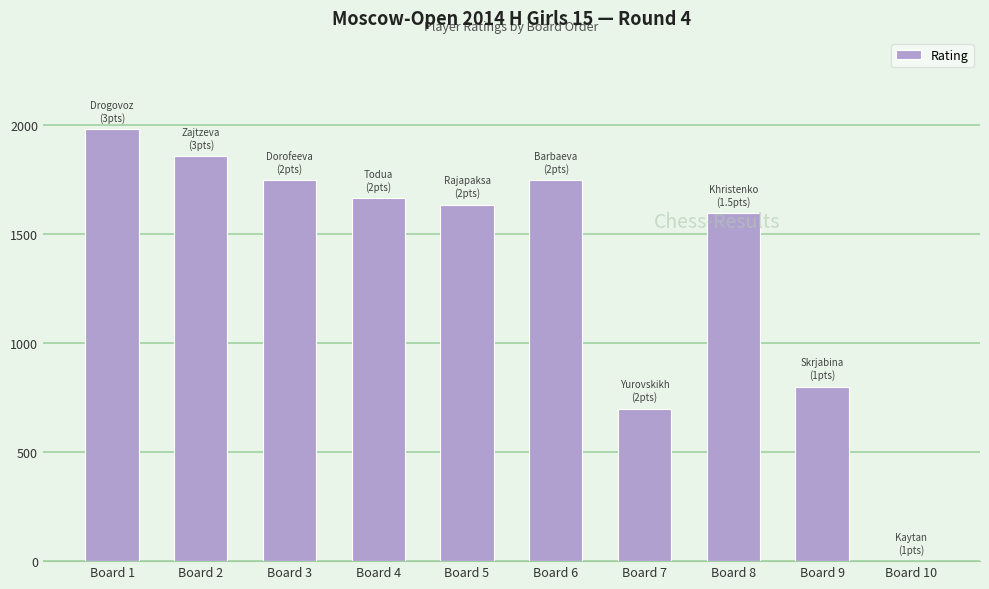

Count the number of categories in the chart.

10